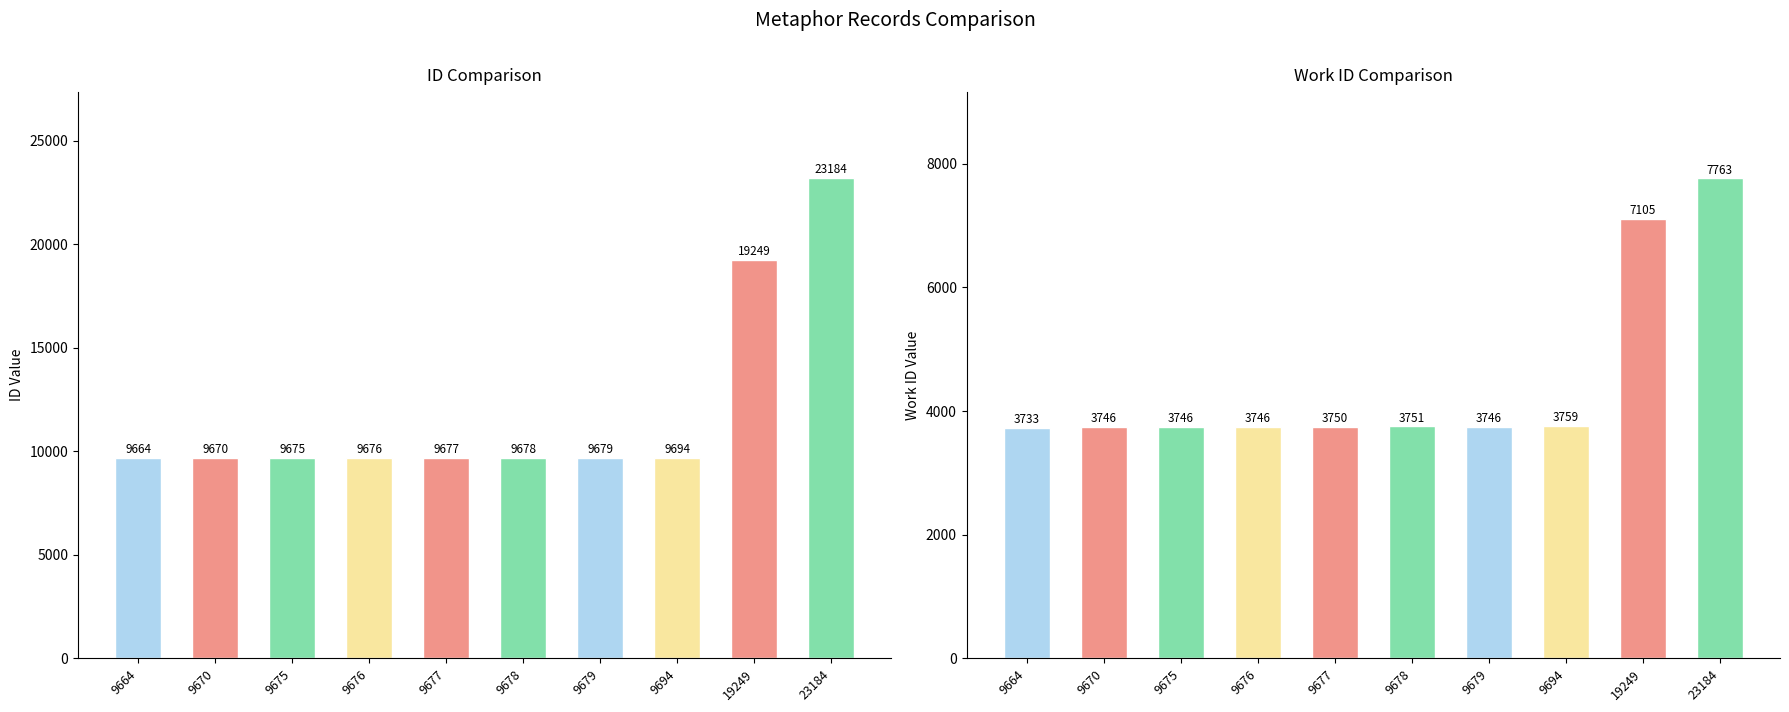

Where does the work_id series first go above 3750?

9678